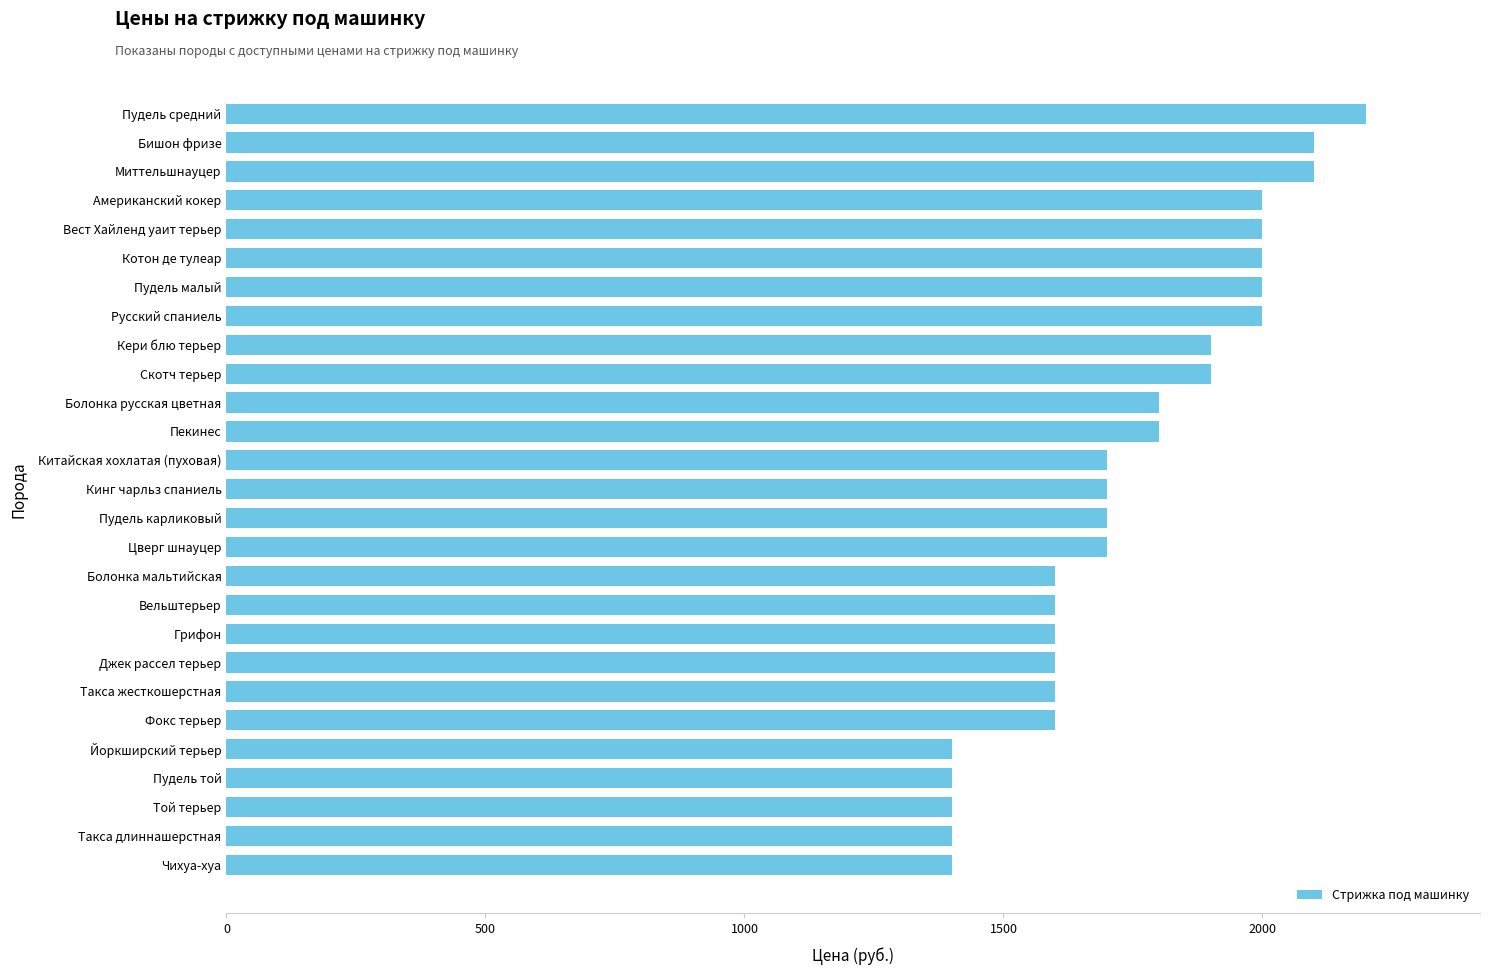

What is the difference between the maximum and minimum values?

800